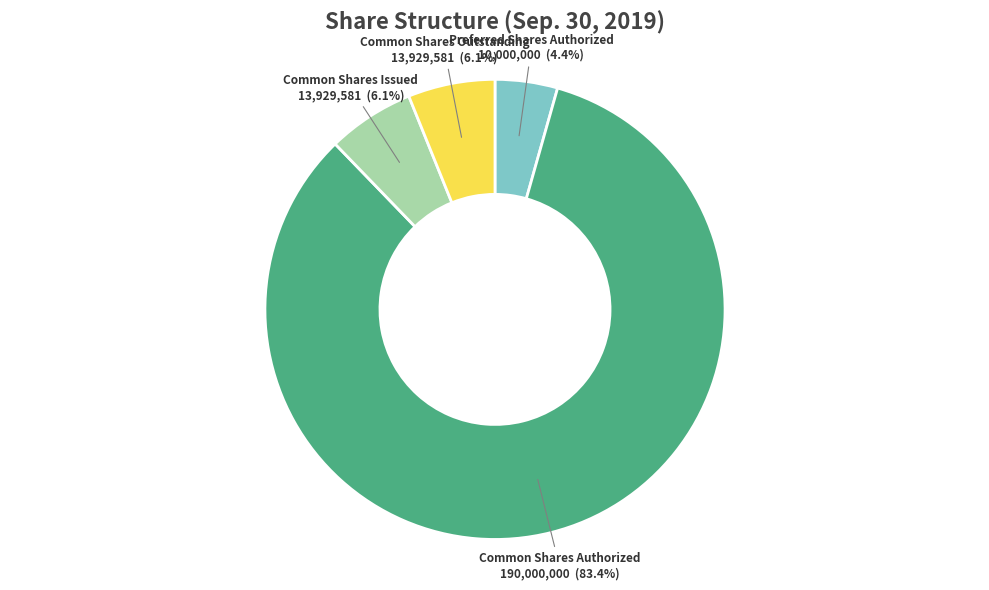

What is the majority slice?

Common Shares Authorized